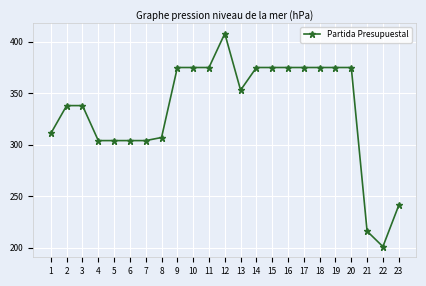

What is the minimum value shown in the chart?

201